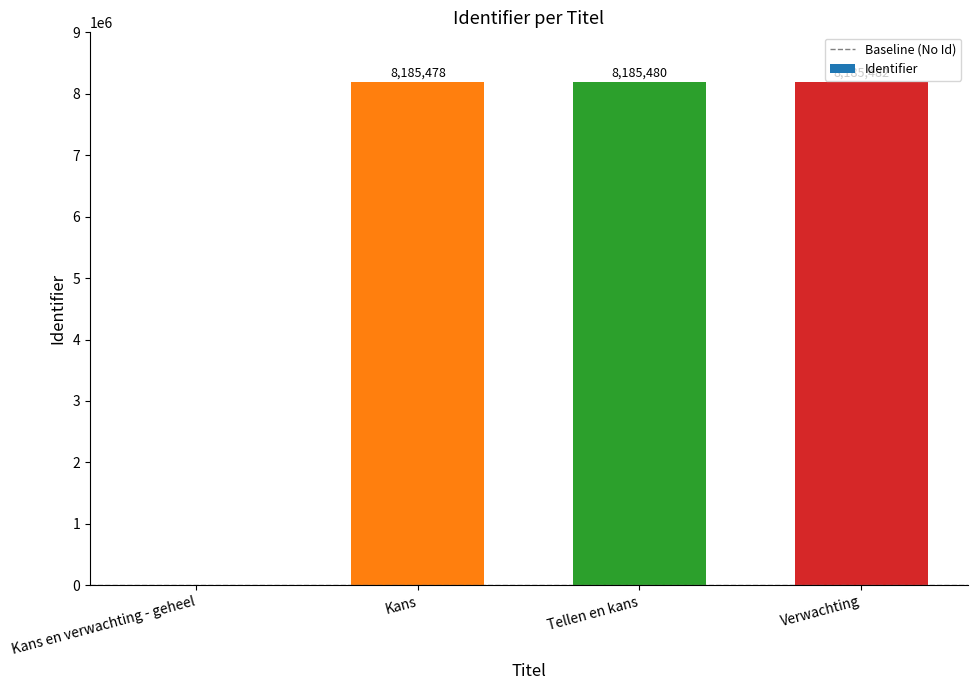

Count the number of data series in this chart.

1